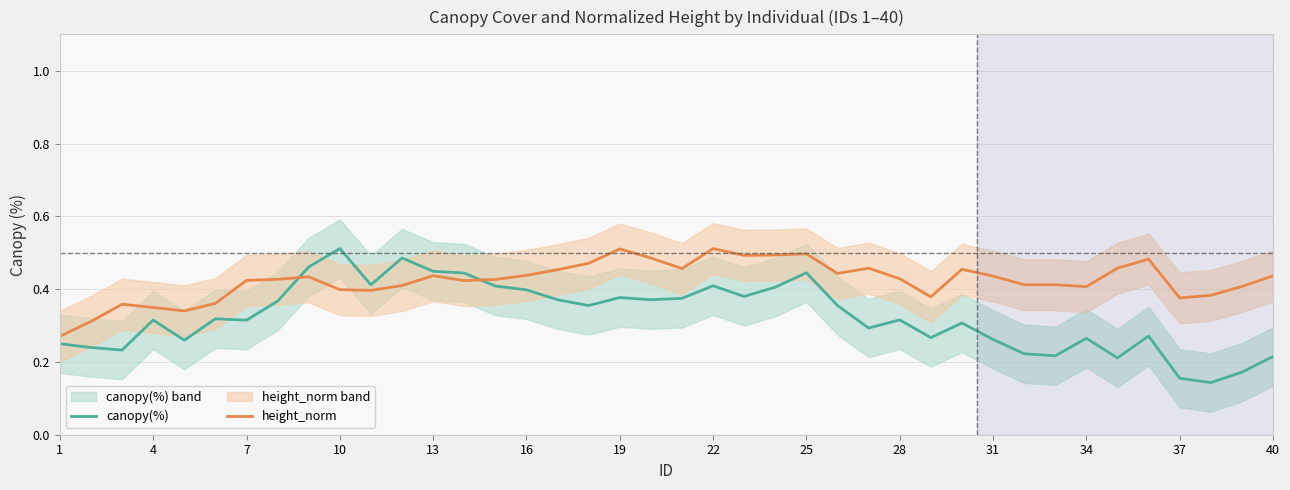

In canopy(%), how many points are lower than both neighbors (excluding endpoints)?

12